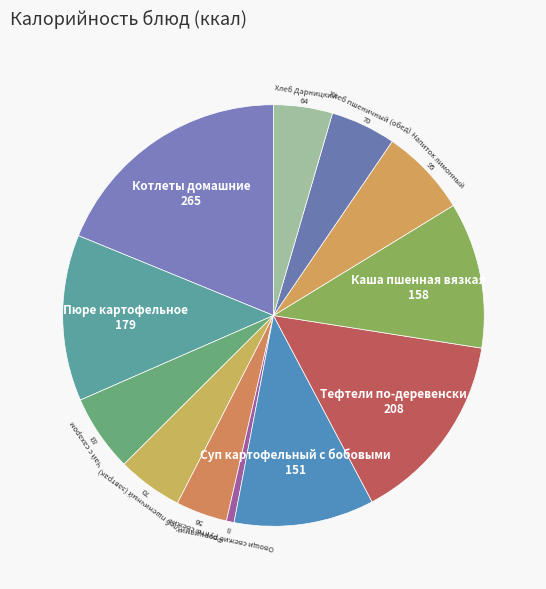

Count the number of slices in the pie.

12